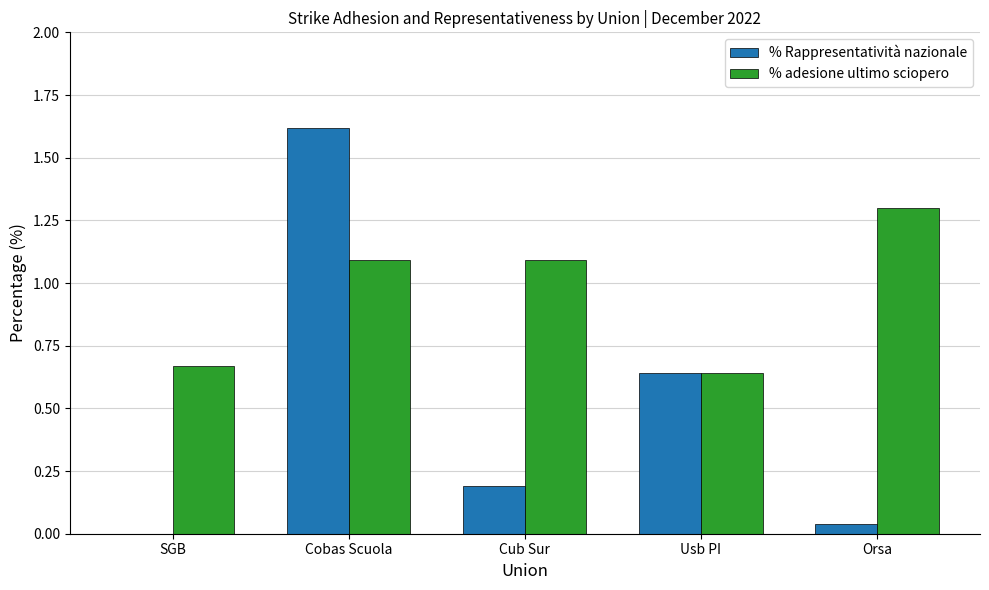

What is the total value across all series at Usb PI?

1.3